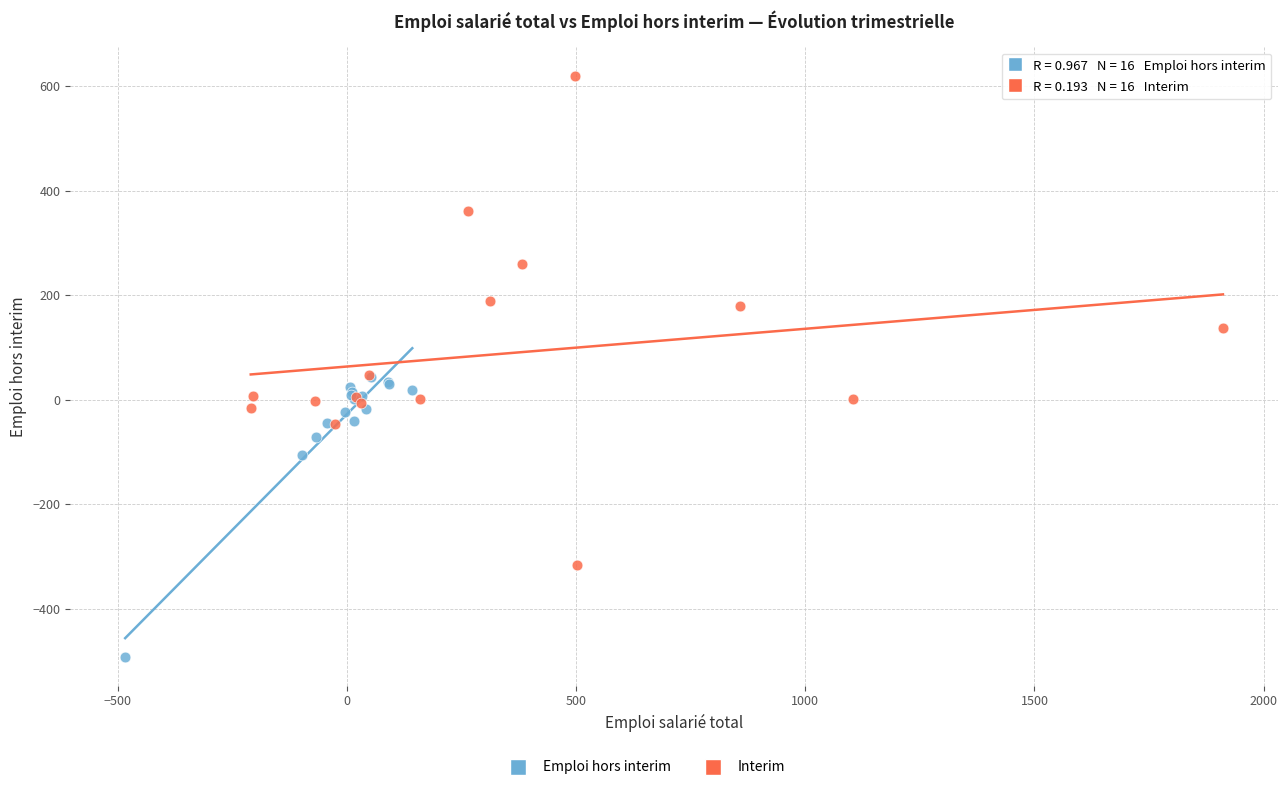

Which series contains the highest Y value?

Interim